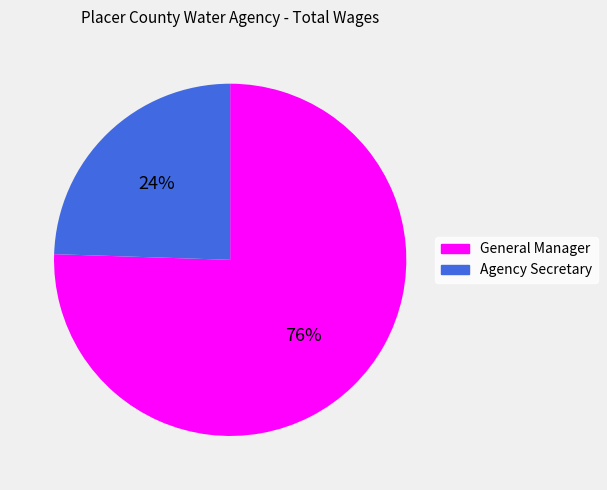

To the nearest percent, what portion does General Manager represent?

76%